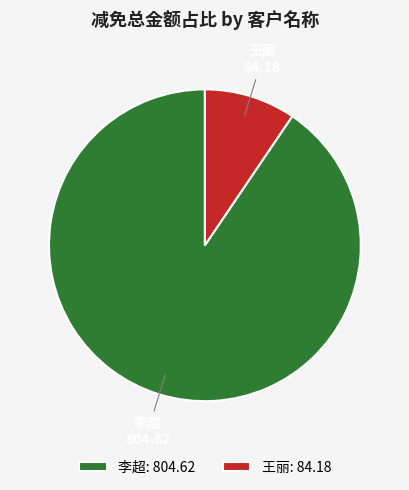

Which has a higher value, 李超 or 王丽?

李超